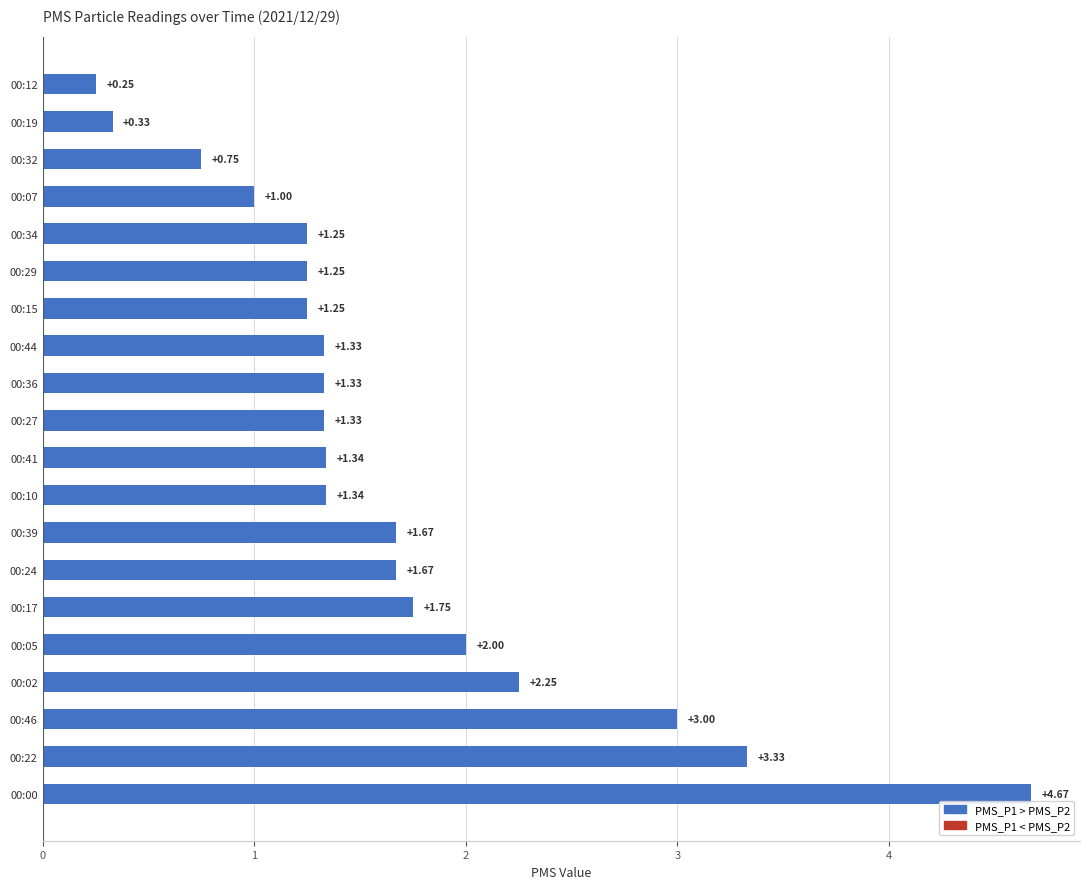

Count the number of categories in the chart.

20